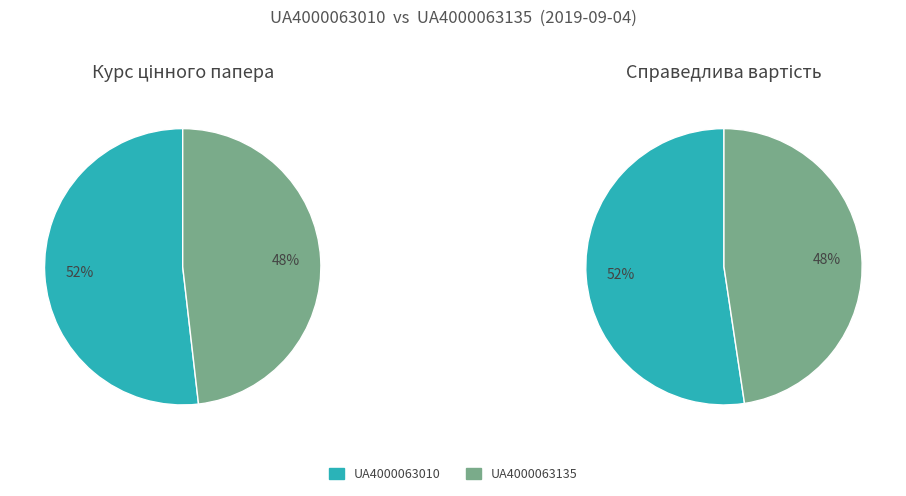

Combined, do UA4000063135 and UA4000063010 account for over 50%?

Yes